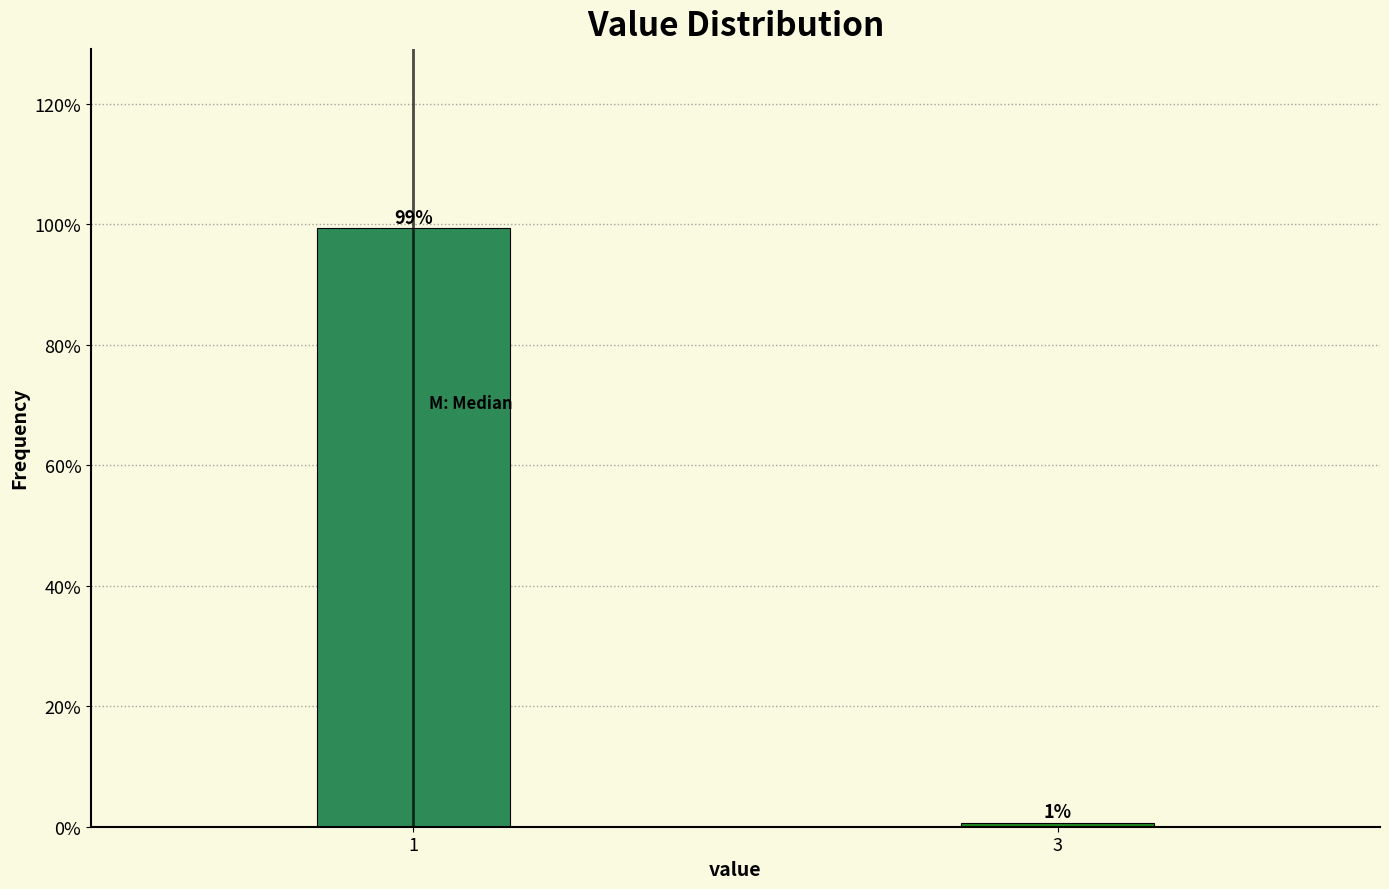

What is the sum of the values at 3 and 1?

100.0